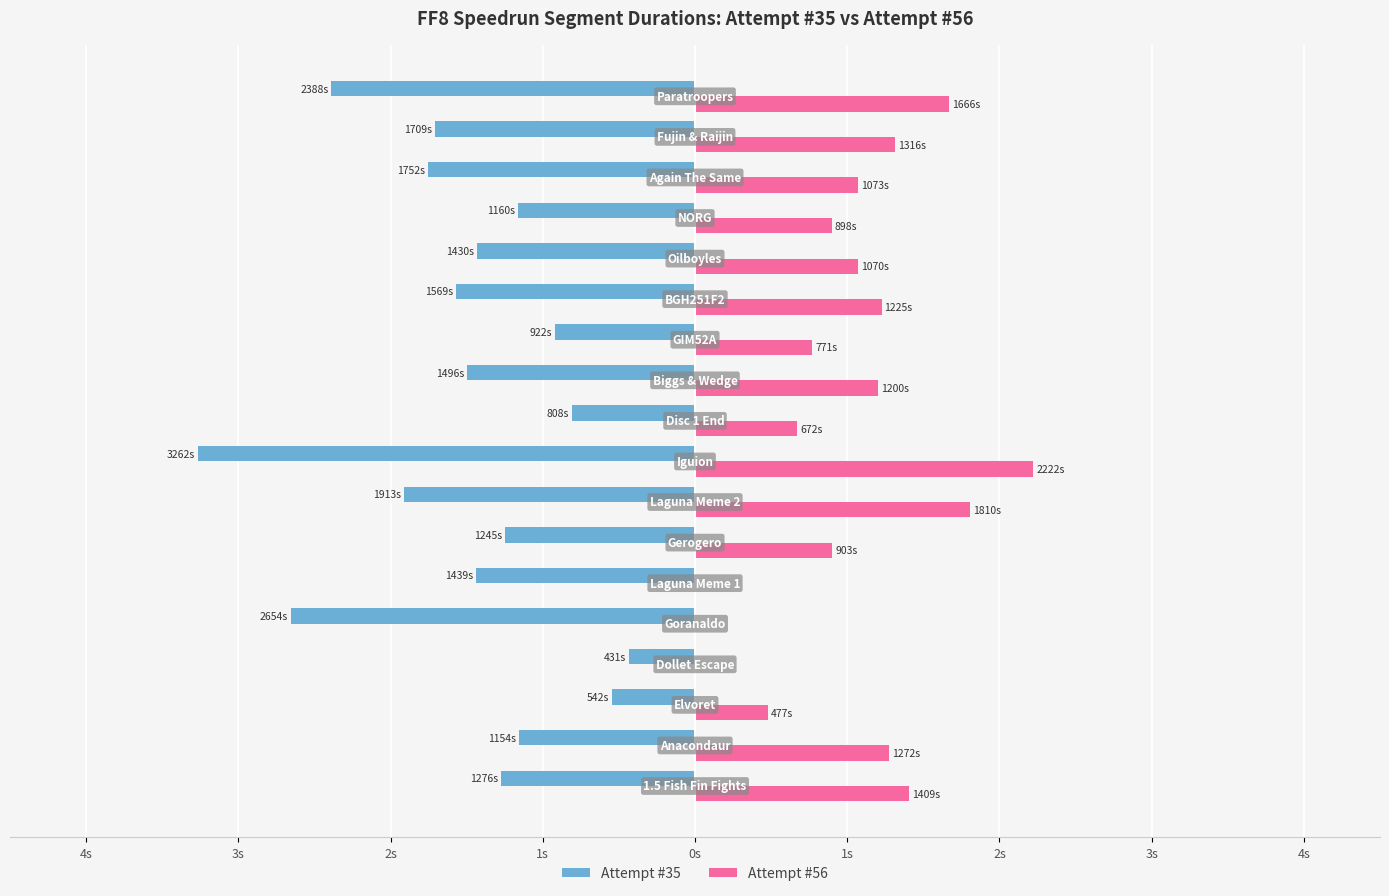

What are all the series names shown in the legend?

Attempt #35, Attempt #56